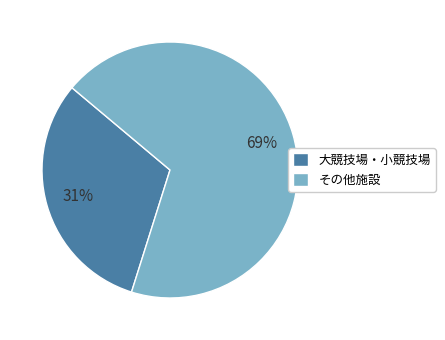

To the nearest percent, what portion does 大競技場・小競技場 represent?

31%